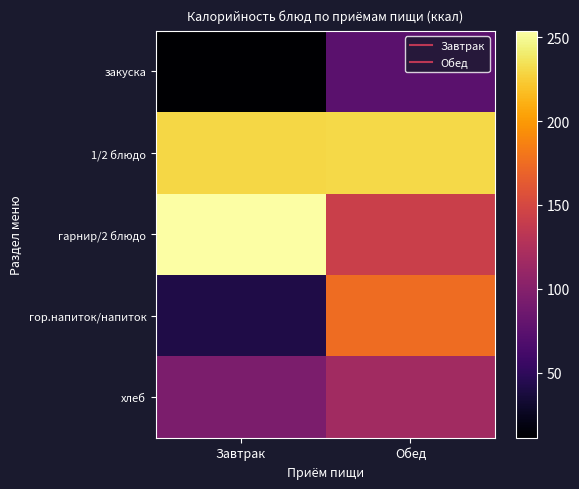

At which category does the chart reach its peak across all series?

Завтрак